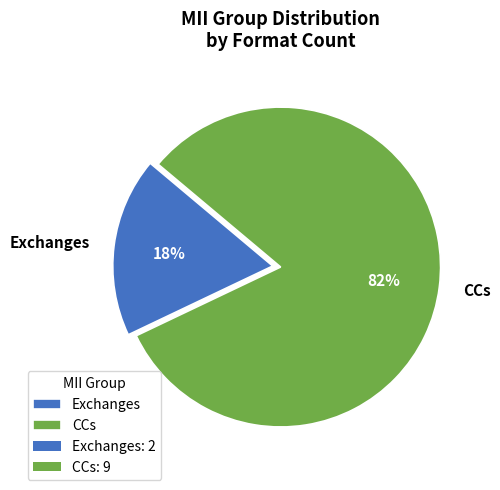

What percentage is the Exchanges slice, to the nearest percent?

18%